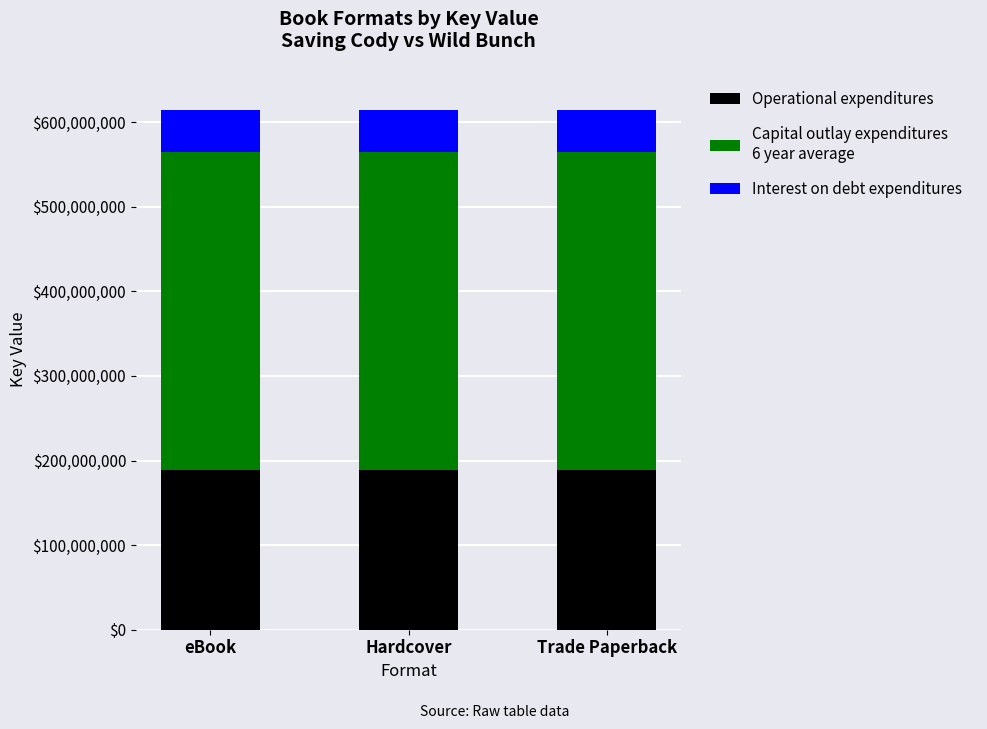

What is the total value across all series at Trade Paperback?

614273791